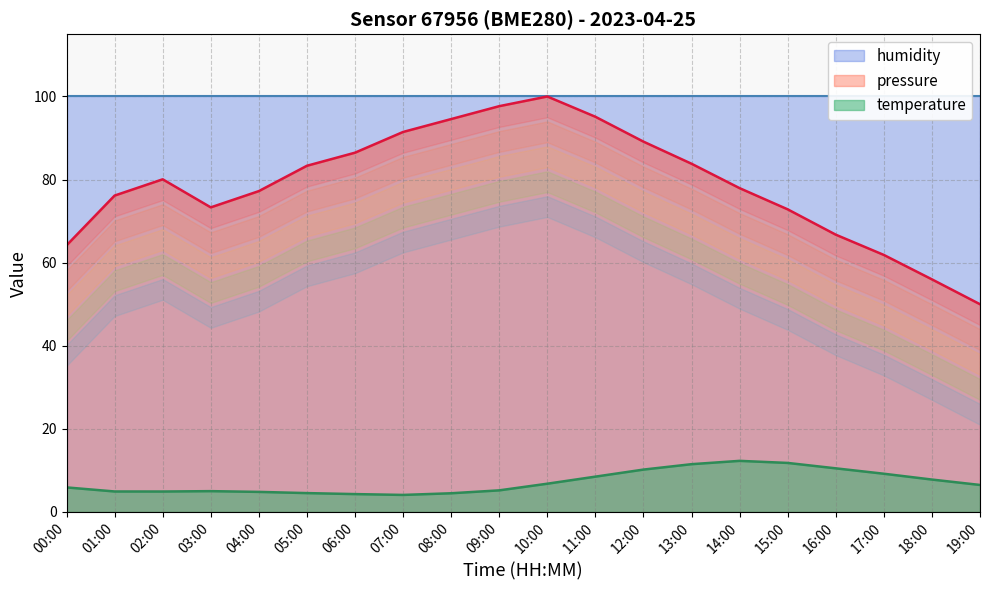

How many data points in temperature are less than 6?

10